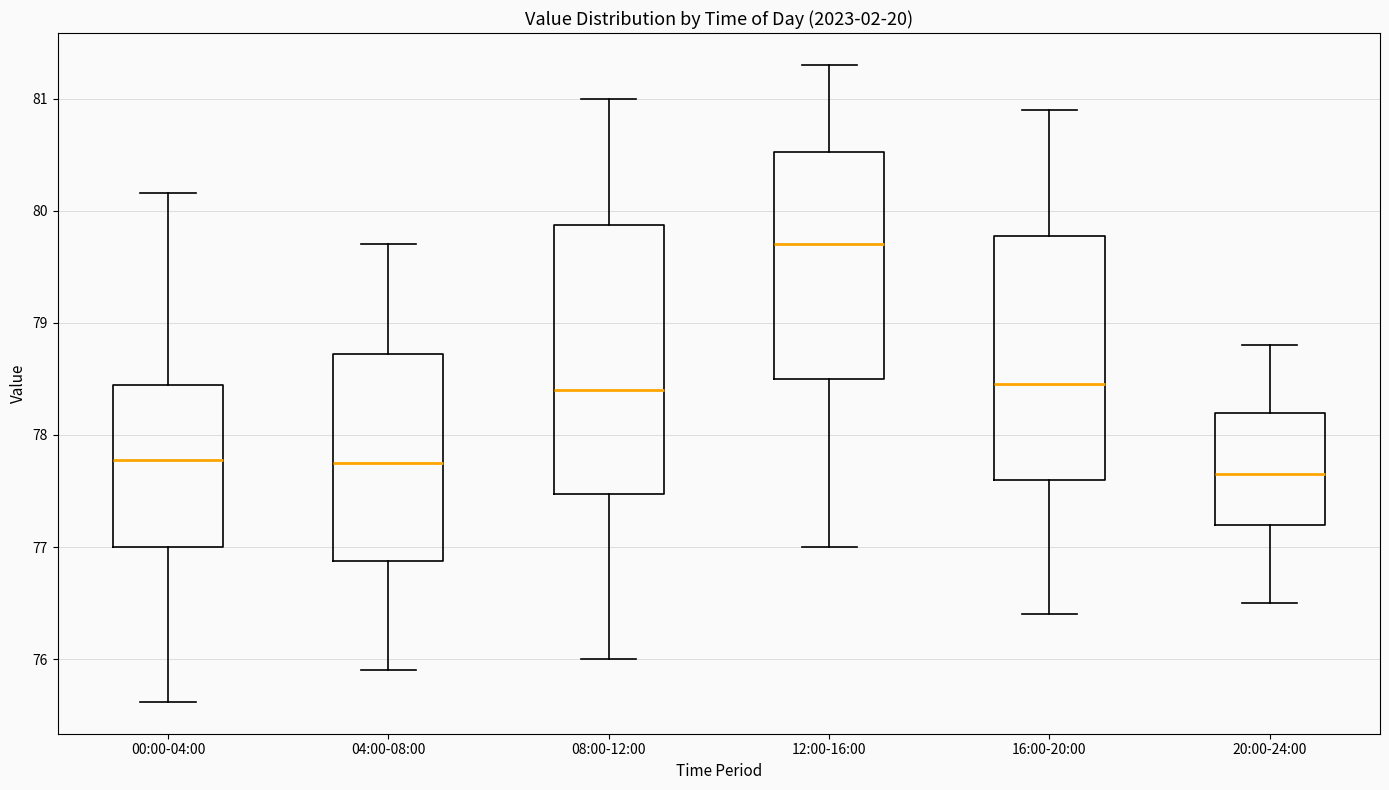

Comparing the boxes themselves (not the whiskers), which one is the tallest?

08:00-12:00